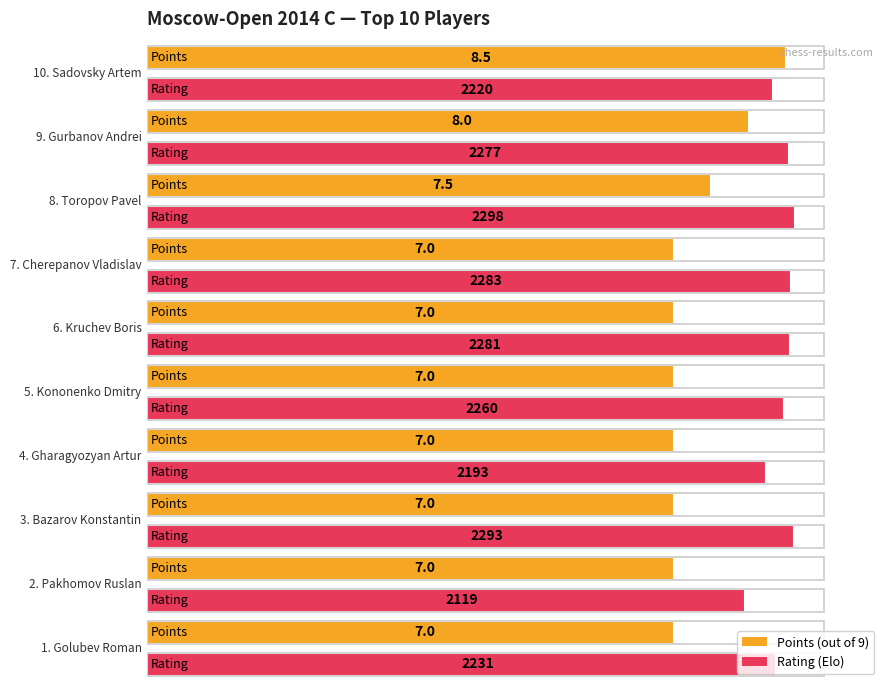

The Rating series shows 3604.5 at Bazarov Konstantin. True or false?

False